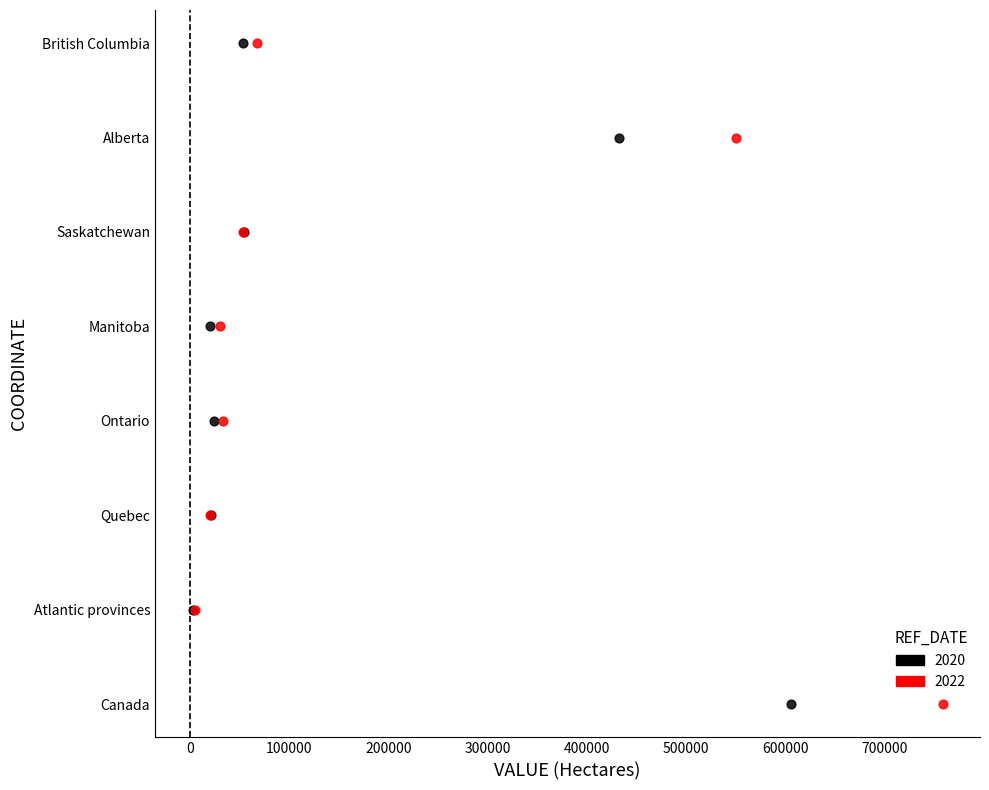

What are all the series names shown in the legend?

2020, 2022